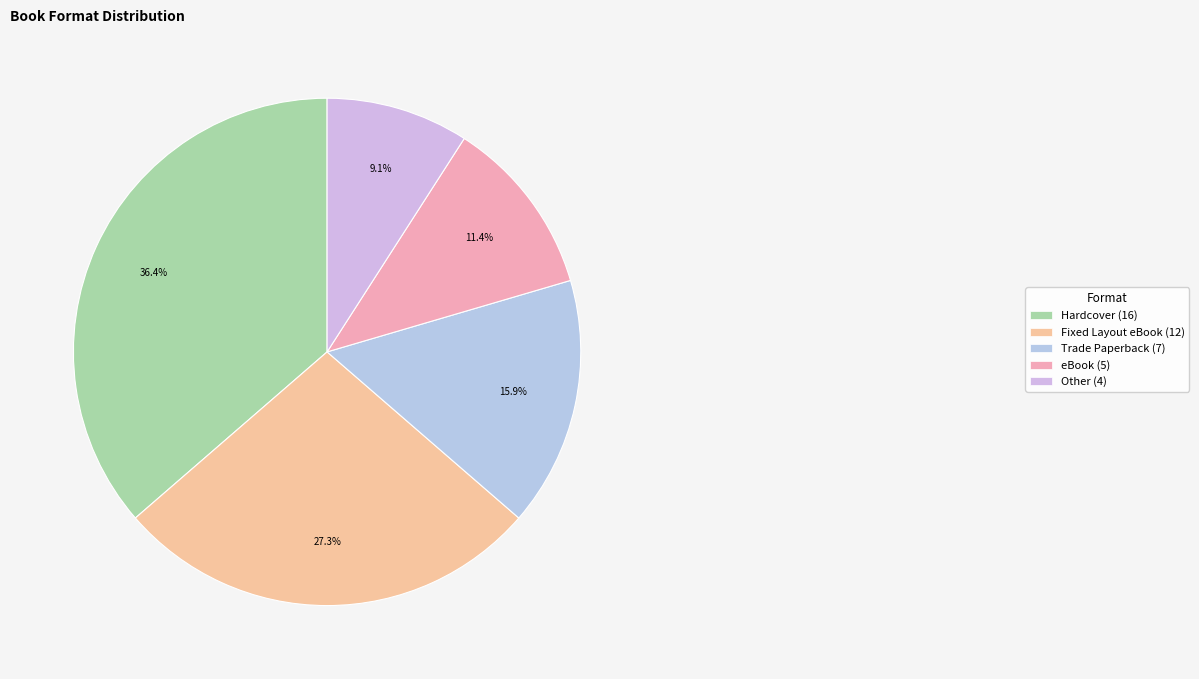

To the nearest percent, what percentage of the pie is Trade Paperback?

16%